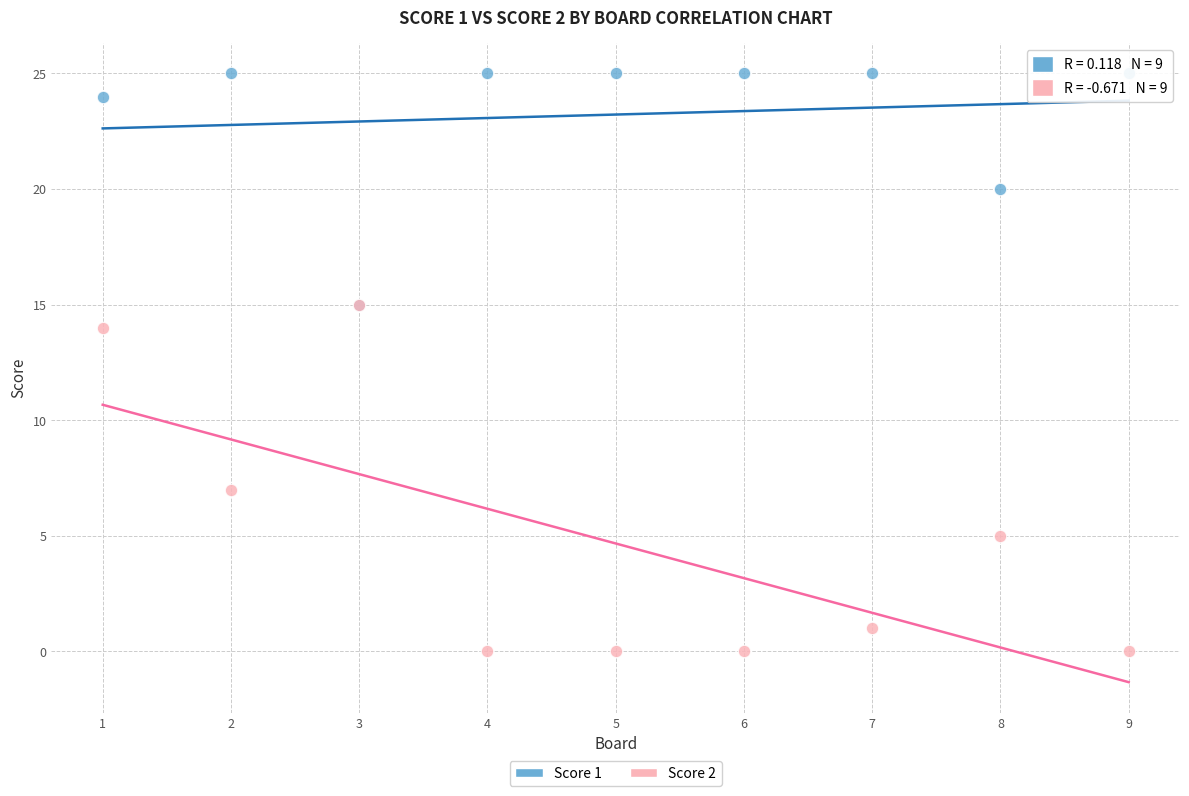

Across all series, what Y value is closest to 12?

14